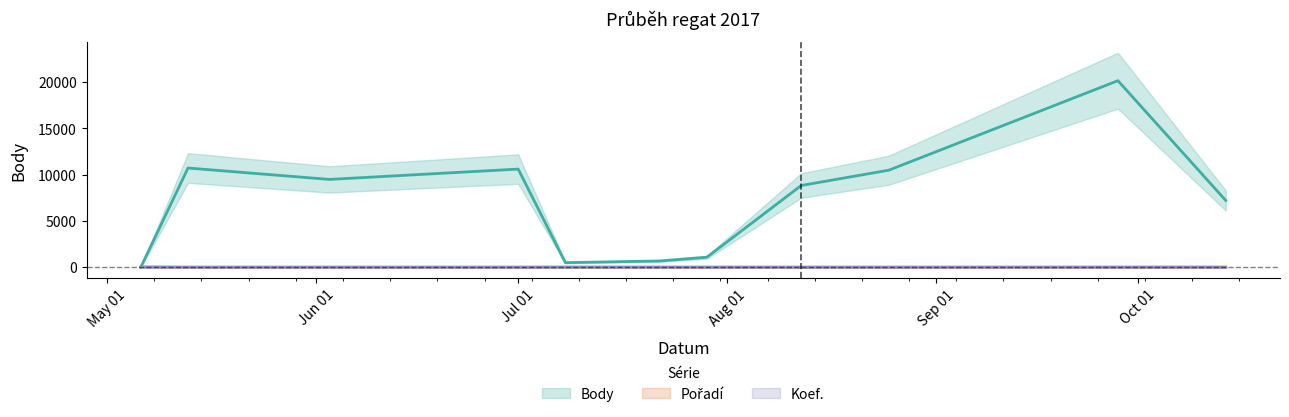

What is the label of the 11th point from the right?

2017-05-06